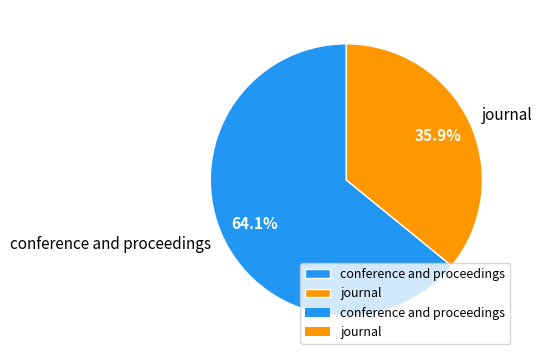

To the nearest percent, what percentage of the pie is journal?

36%